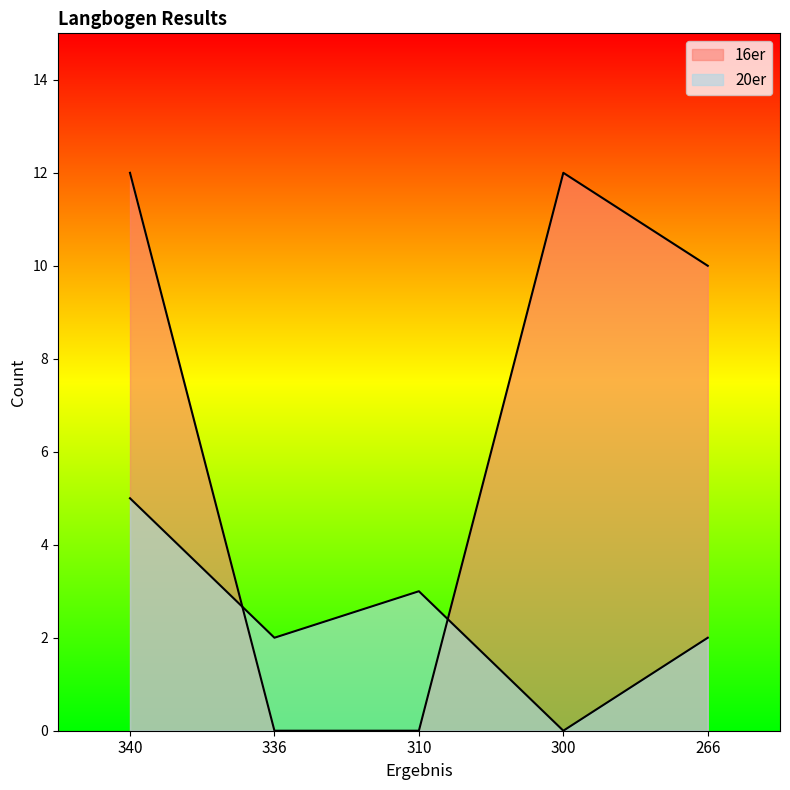

What is the value of the 20er point at the 5th from the left?

2